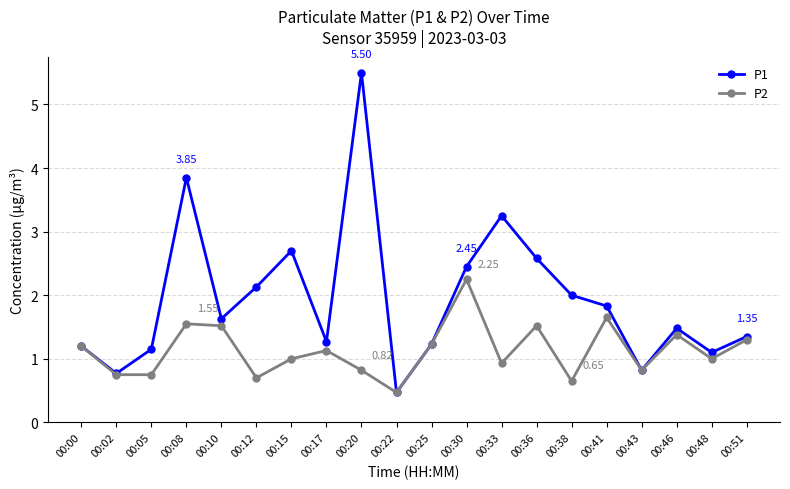

Which series has the largest range (max minus min)?

P1